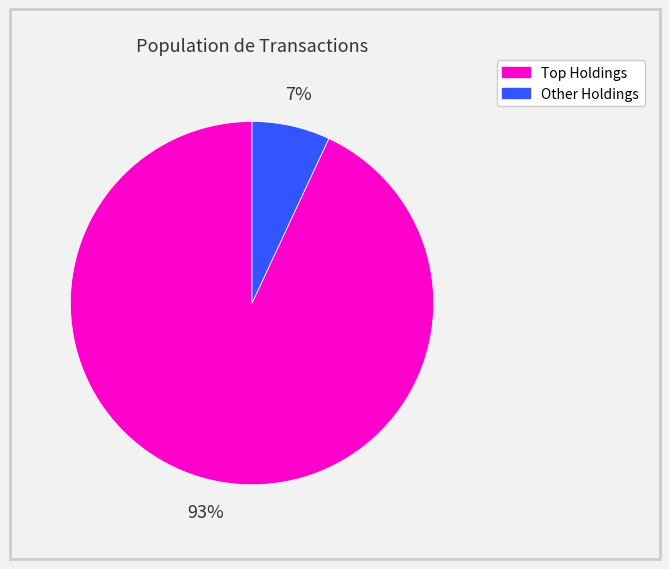

What is the majority slice?

Top Holdings